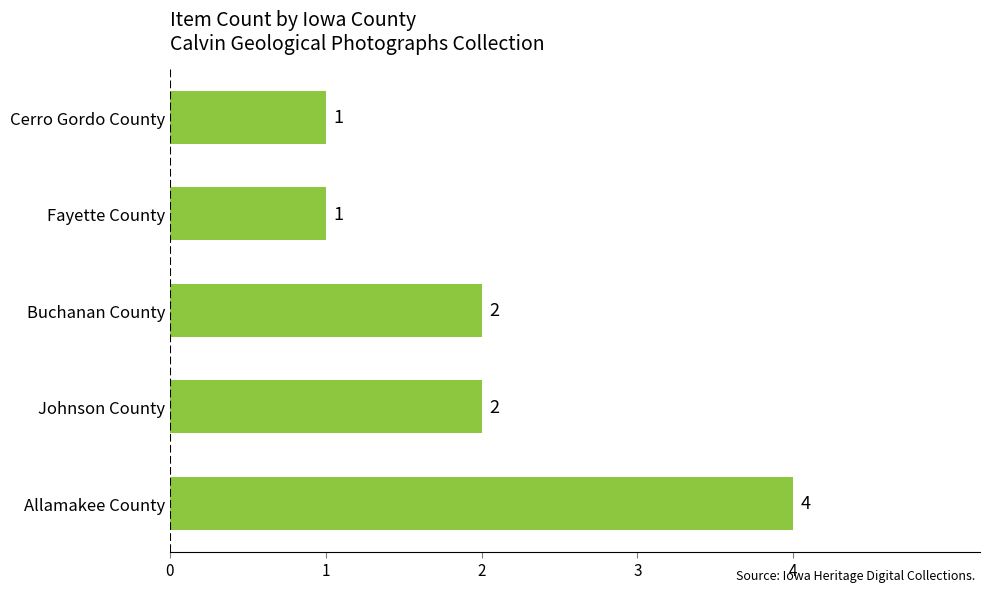

What is the ratio of the value at Buchanan County to the value at Cerro Gordo County?

2.0